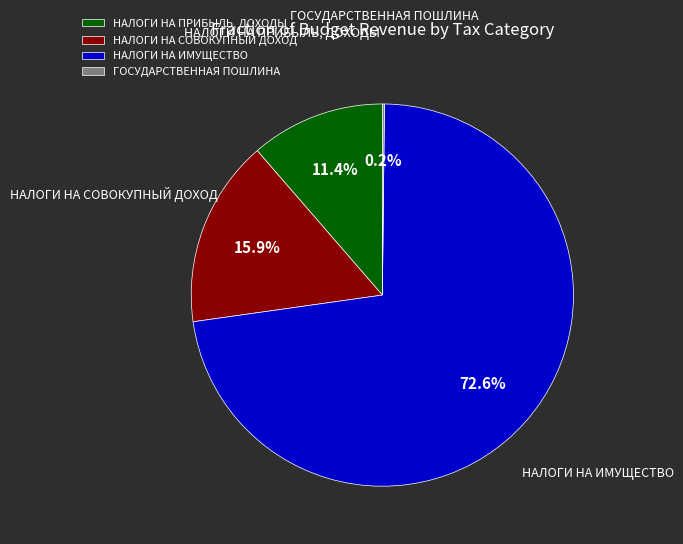

Which category accounts for the majority?

НАЛОГИ НА ИМУЩЕСТВО